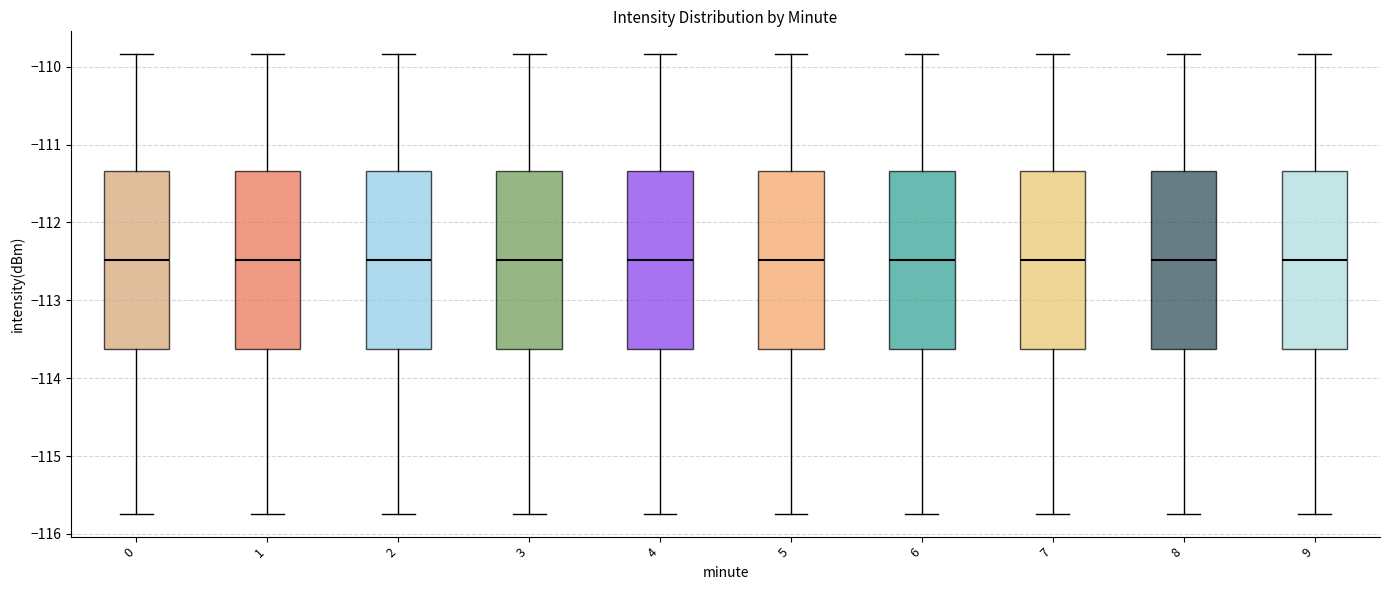

Where is the lower edge of the box at x = 9 on the y-axis? The values are not printed on the chart, so give them approximately, as read against the axis.

-113.6